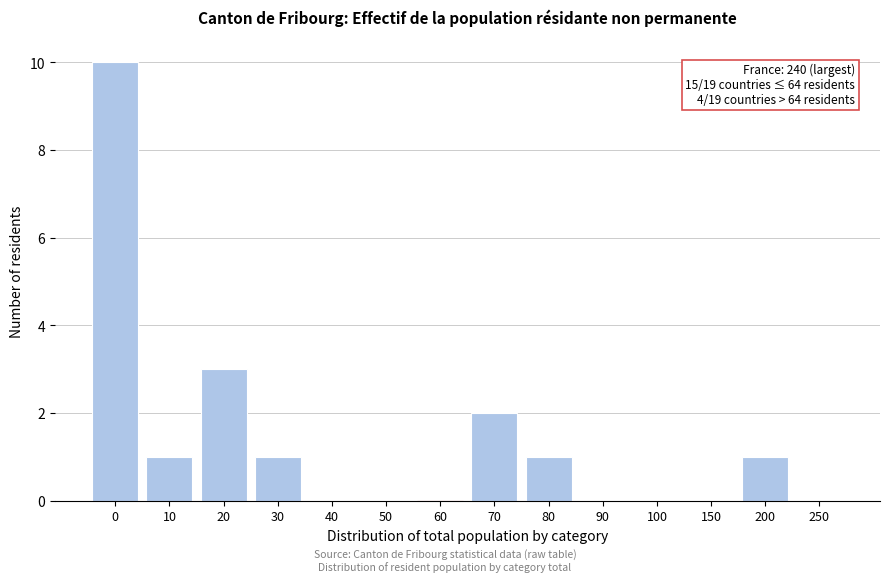

Reading left to right, list all the values displayed in this chart.

0=10	10=1	20=3	30=1	40=0	50=0	60=0	70=2	80=1	90=0	100=0	150=0	200=1	250=0